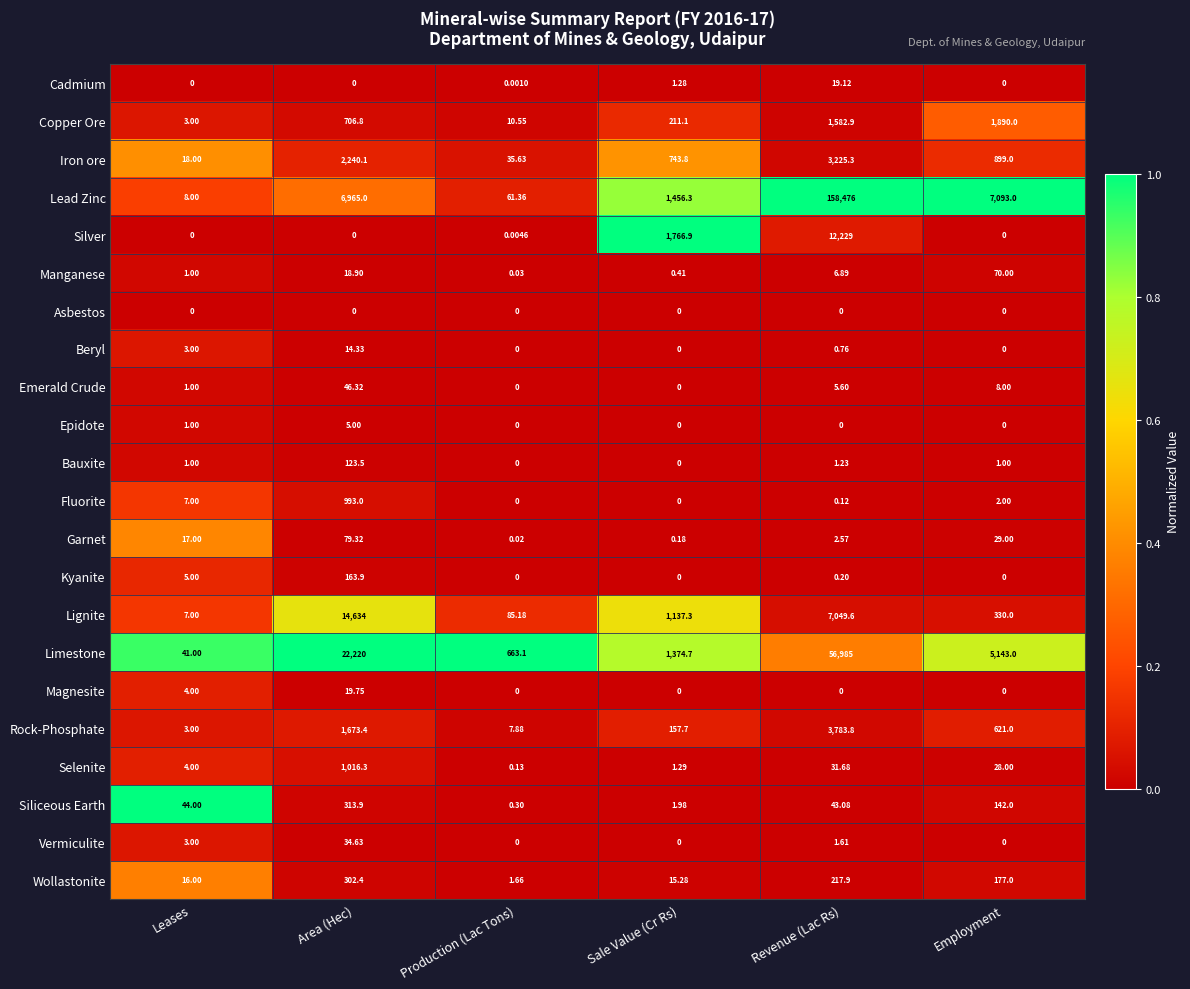

Where is Selenite nearest to the value 508?

Revenue (Lac Rs)